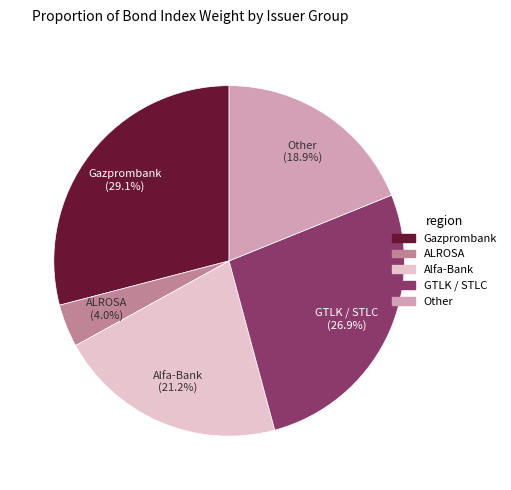

Does ALROSA represent more than half of the total?

No